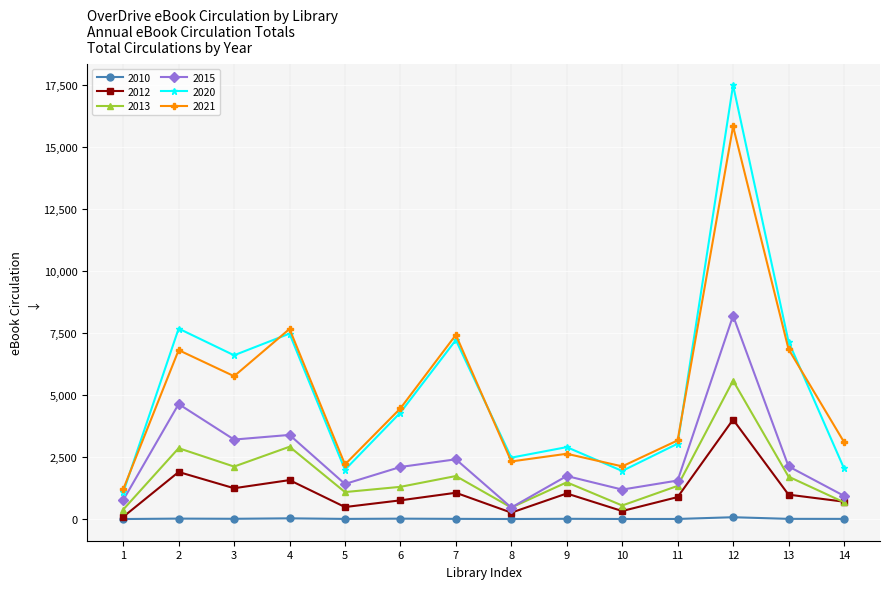

Rank the series by their maximum value, from highest to lowest.

2020, 2021, 2015, 2013, 2012, 2010